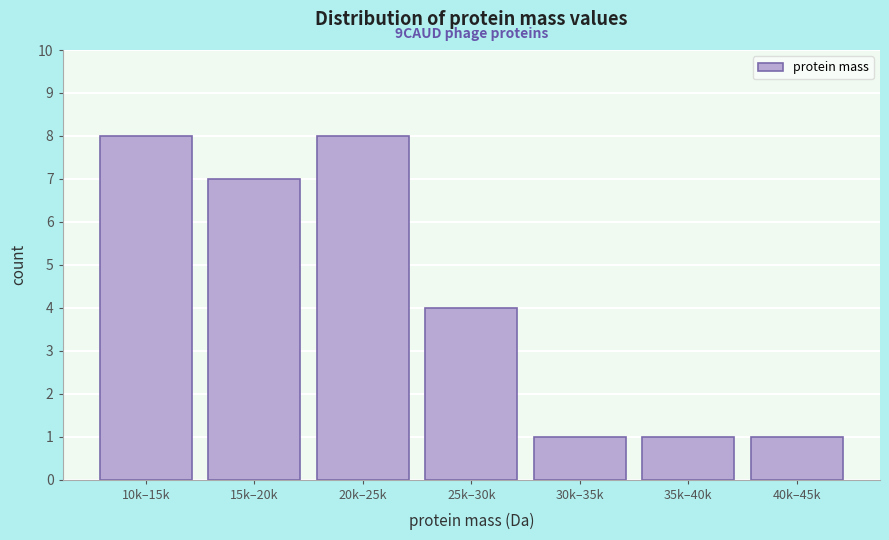

Reading left to right, list all the values displayed in this chart.

10k–15k=8	15k–20k=7	20k–25k=8	25k–30k=4	30k–35k=1	35k–40k=1	40k–45k=1